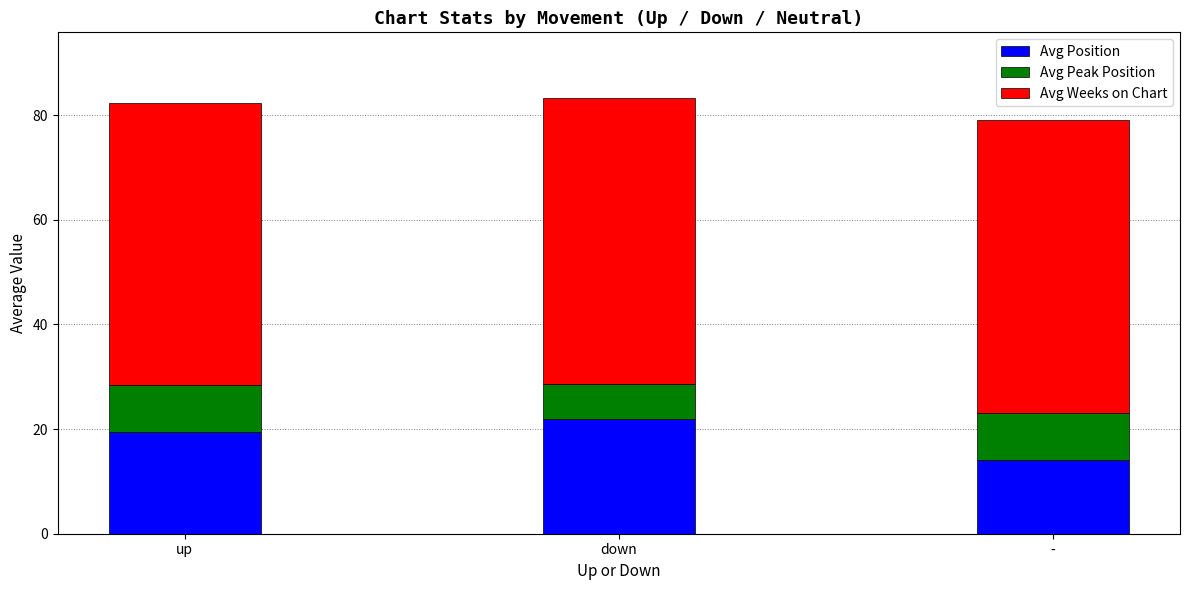

How many values in the Avg Position series exceed 19?

2